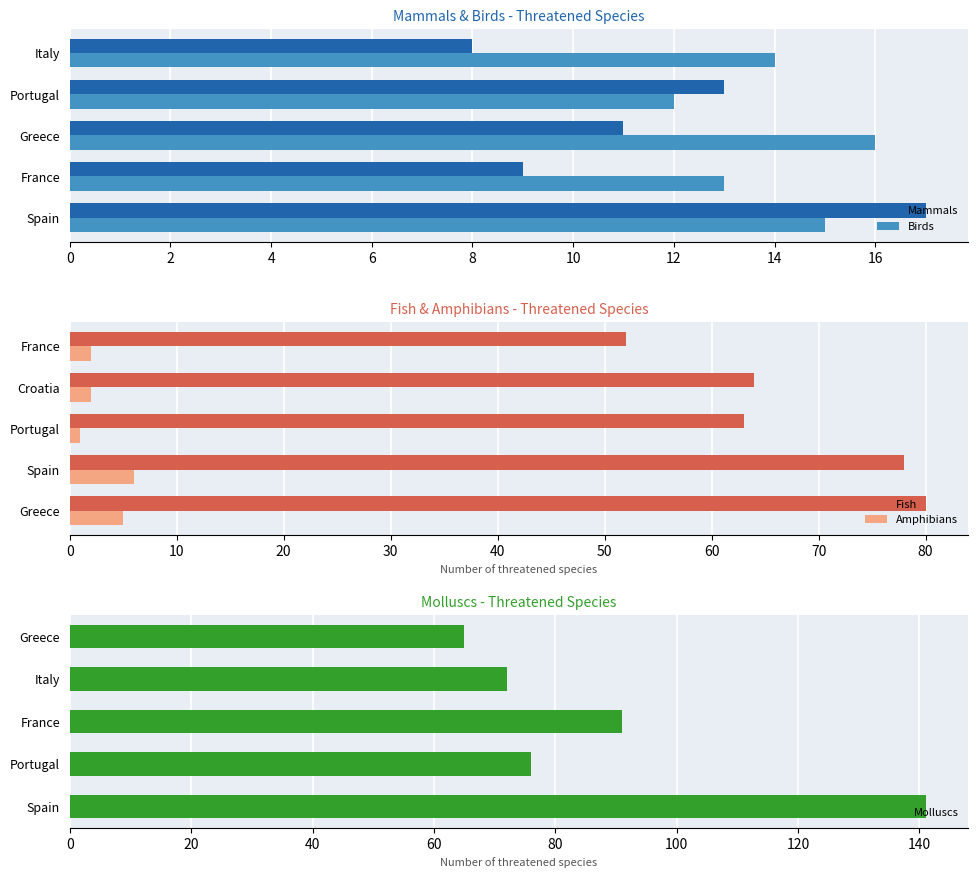

Does the chart contain stacked bars?

No